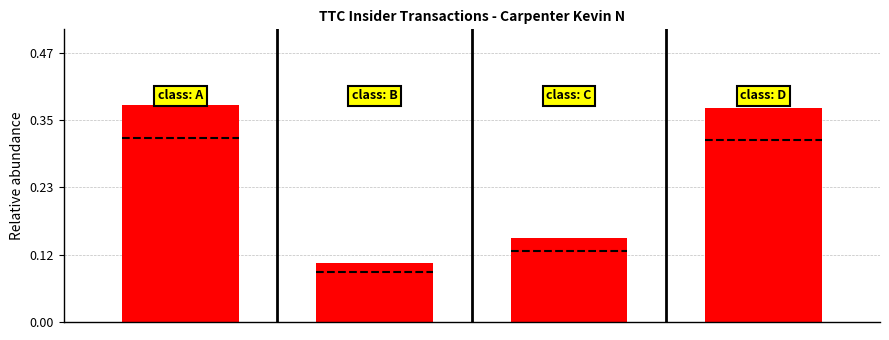

What is the difference between the values at 1 and 0?

0.3